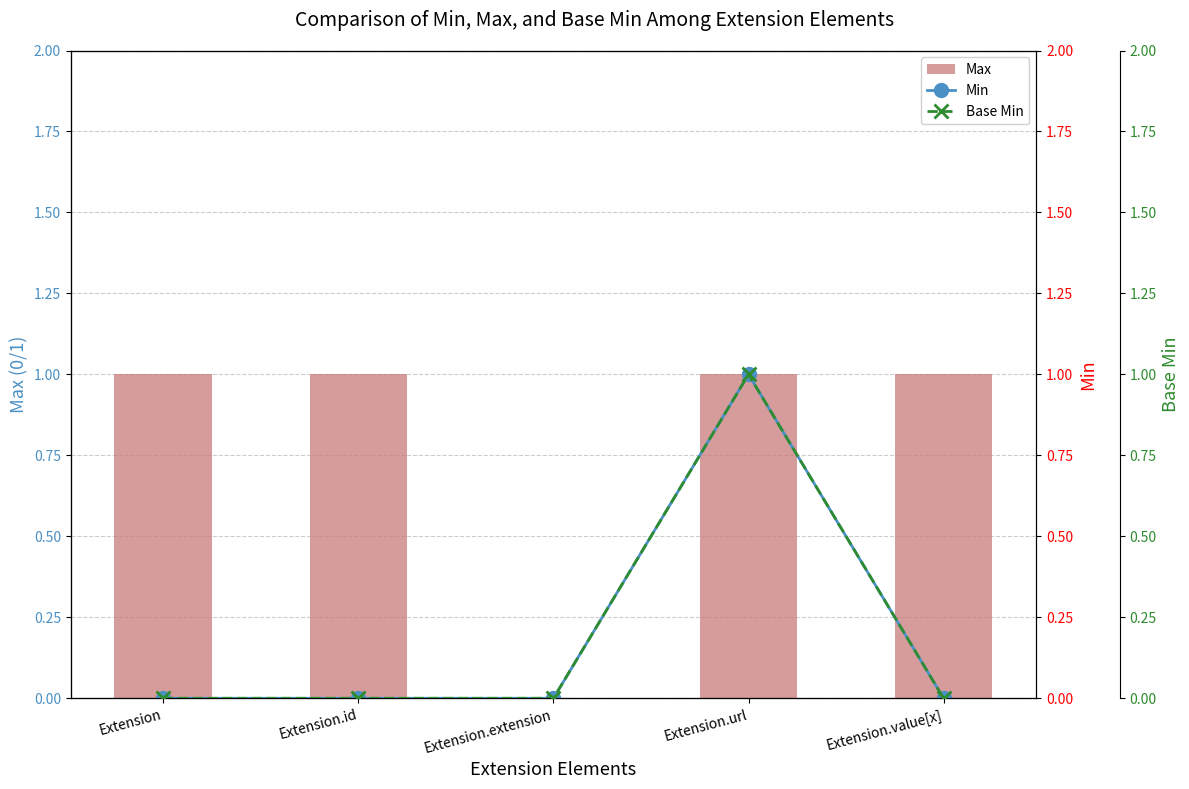

Which has a higher value, Extension.id or Extension.value[x]?

Extension.id